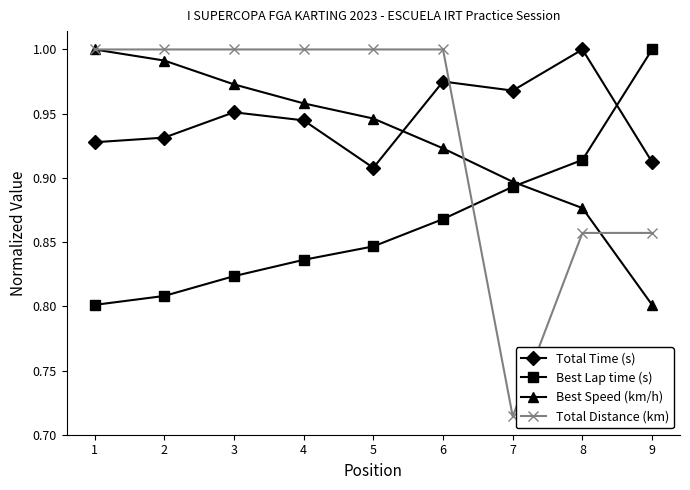

At how many categories does at least one series exceed 0?

9